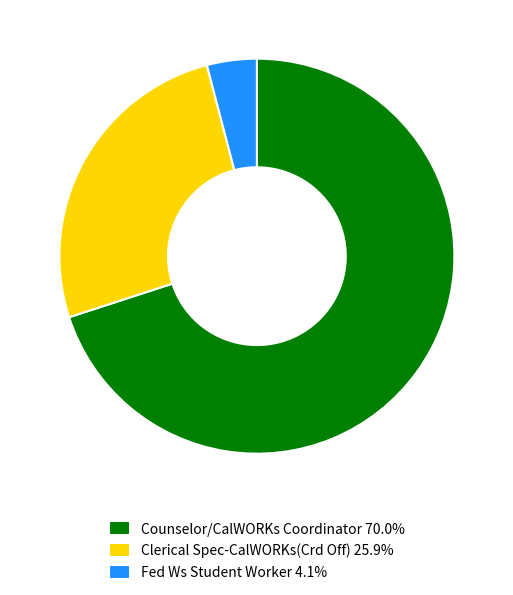

Which has a higher value, Counselor/CalWORKs Coordinator or Clerical Spec-CalWORKs(Crd Off)?

Counselor/CalWORKs Coordinator